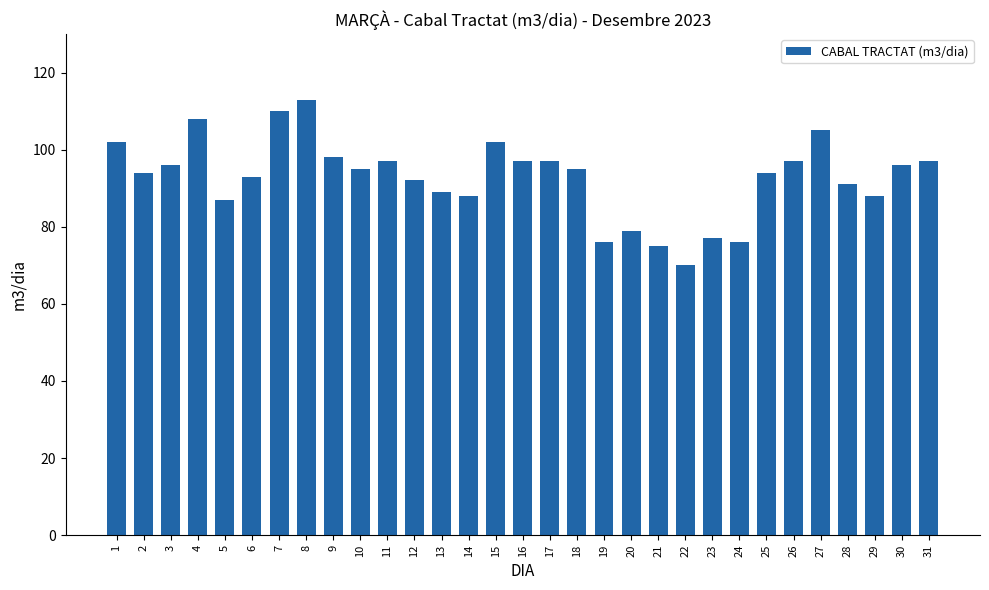

The value at 3 is 96. True or false?

True